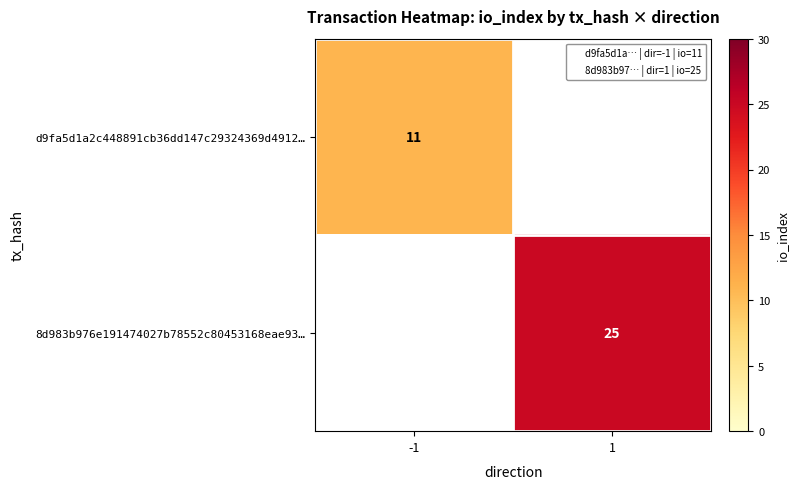

What is the minimum value shown in the chart?

11.0